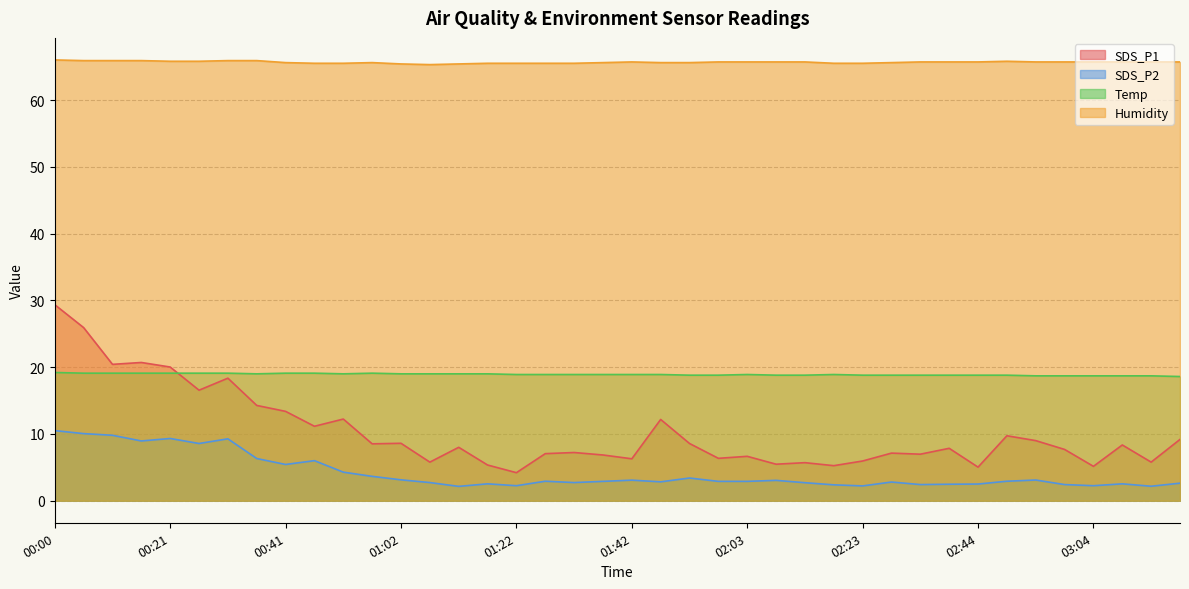

Reading left to right, list all the values displayed in this chart.

SDS_P1: 29.4	25.9	20.4	20.7	20.0	16.6	18.4	14.3	13.4	11.2	12.2	8.5	8.6	5.8	8.0	5.3	4.2	7.0	7.2	6.8	6.3	12.2	8.6	6.3	6.7	5.5	5.7	5.2	6.0	7.1	7.0	7.8	5.0	9.7	9.0	7.7	5.2	8.3	5.8	9.2
SDS_P2: 10.5	10.1	9.8	8.9	9.3	8.6	9.3	6.3	5.4	6.0	4.3	3.6	3.1	2.7	2.1	2.5	2.2	2.9	2.7	2.9	3.1	2.8	3.4	2.9	2.9	3.0	2.7	2.4	2.2	2.8	2.4	2.5	2.5	2.9	3.1	2.4	2.2	2.5	2.2	2.6
Temp: 19.2	19.1	19.1	19.1	19.1	19.1	19.1	19.0	19.1	19.1	19.0	19.1	19.0	19.0	19.0	19.0	18.9	18.9	18.9	18.9	18.9	18.9	18.8	18.8	18.9	18.8	18.8	18.9	18.8	18.8	18.8	18.8	18.8	18.8	18.7	18.7	18.7	18.7	18.7	18.6
Humidity: 66.0	65.9	65.9	65.9	65.8	65.8	65.9	65.9	65.6	65.5	65.5	65.6	65.4	65.3	65.4	65.5	65.5	65.5	65.5	65.6	65.7	65.6	65.6	65.7	65.7	65.7	65.7	65.5	65.5	65.6	65.7	65.7	65.7	65.8	65.7	65.7	65.7	65.7	65.7	65.7